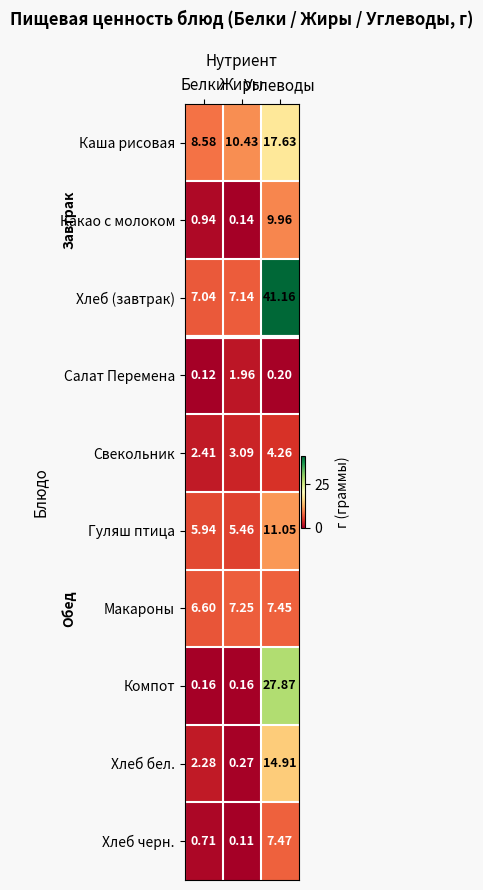

Which series has the largest total across all categories?

Хлеб (завтрак)